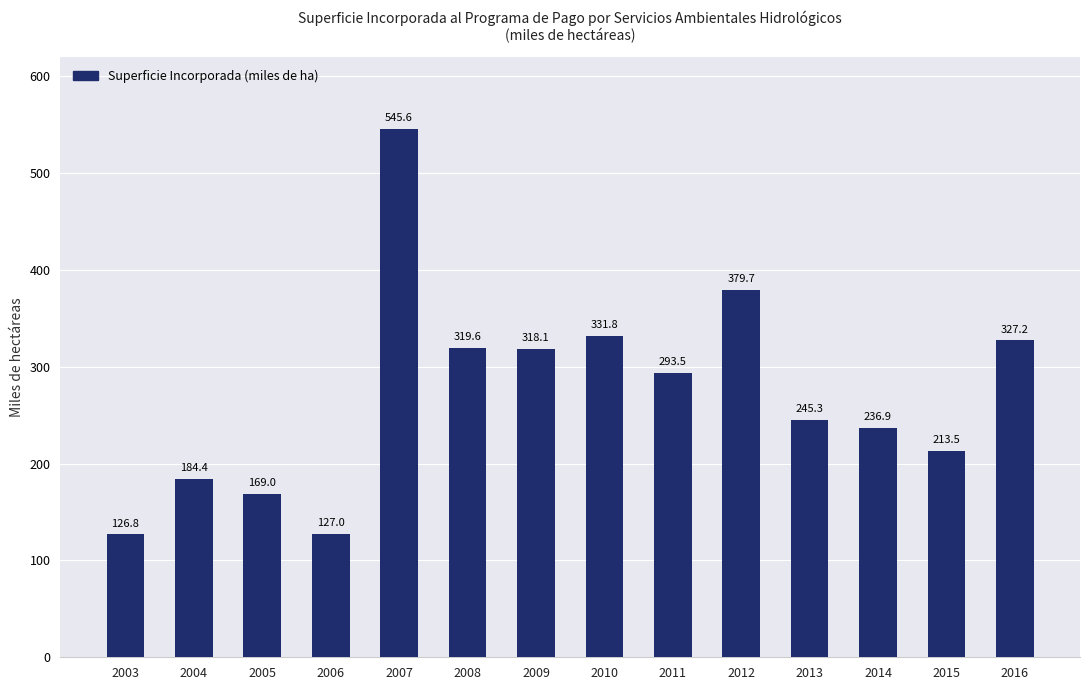

What is the average value?

272.8